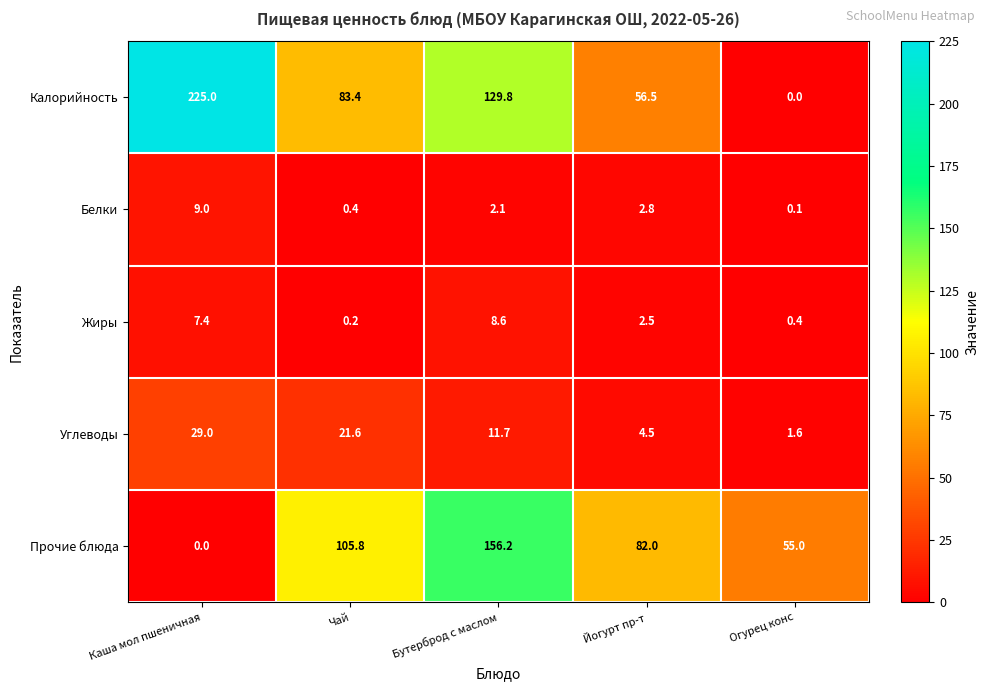

List the series in order of their peak value, lowest first.

Жиры, Белки, Углеводы, Прочие блюда, Калорийность